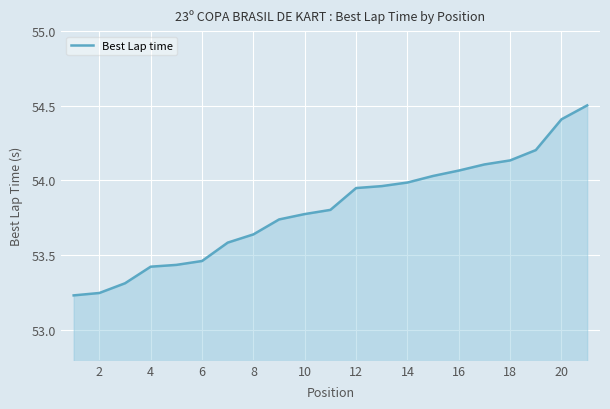

What is the greatest value displayed?

54.5